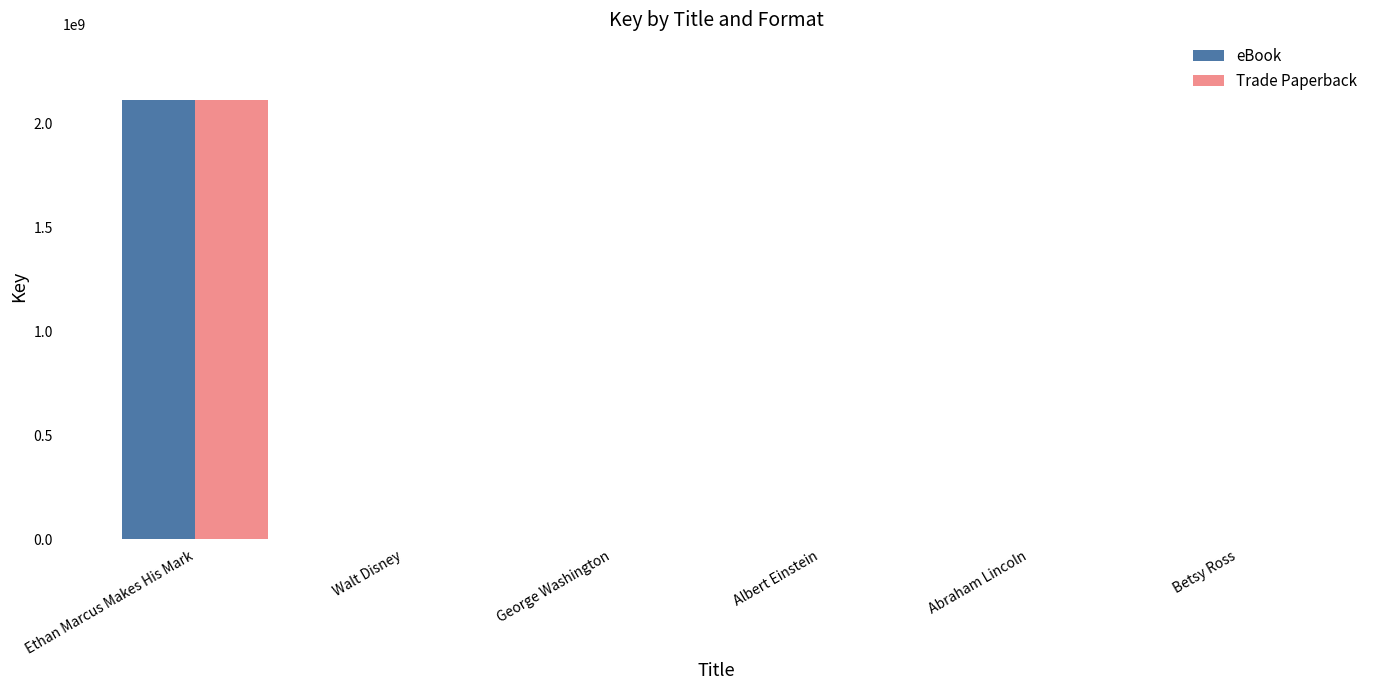

What is the sum of all eBook values?

2114305269